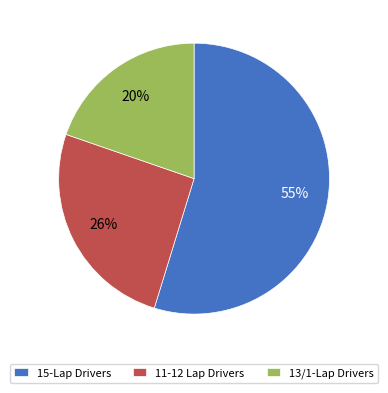

What is the smallest slice in the pie chart?

13/1-Lap Drivers